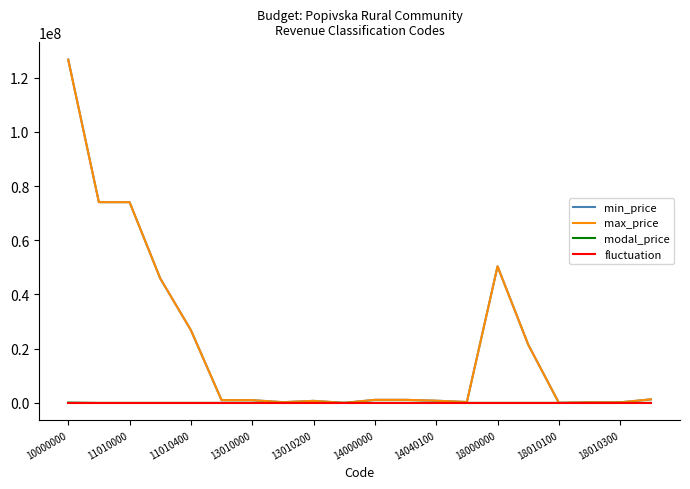

What is the greatest value displayed?

126719172